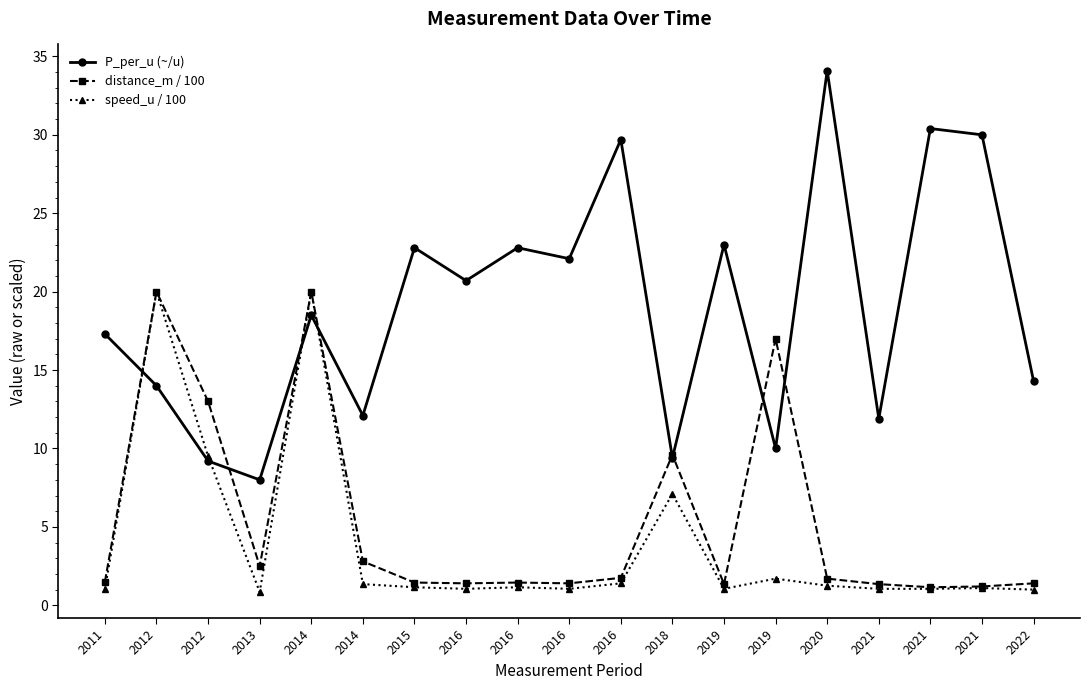

What is the difference between the maximum and second lowest values in the P_per_u (~/u) series?

24.9